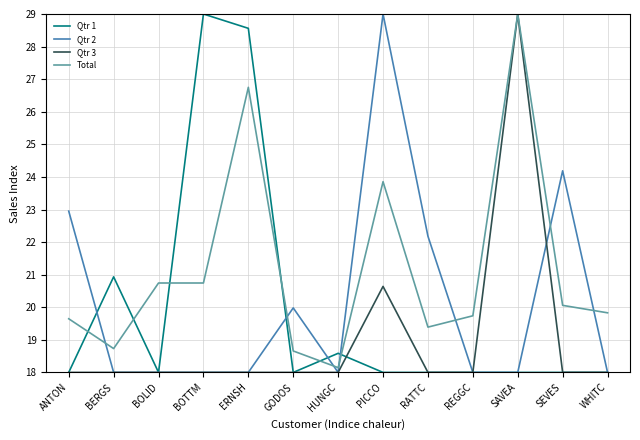

At which label does Total first exceed 19?

ANTON